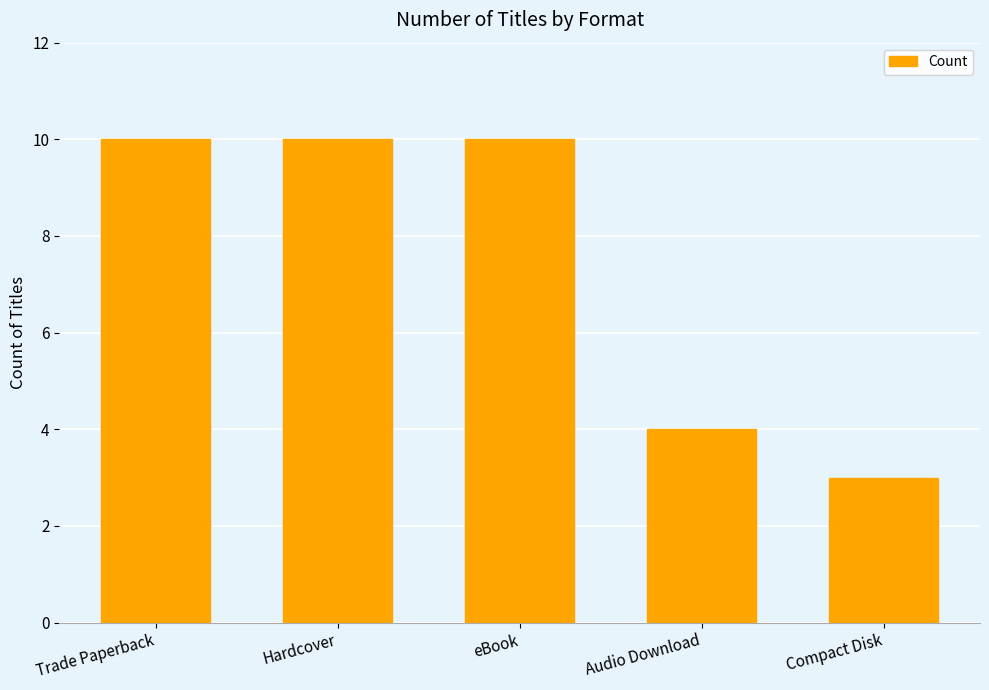

At which label is the value closest to 6?

Audio Download